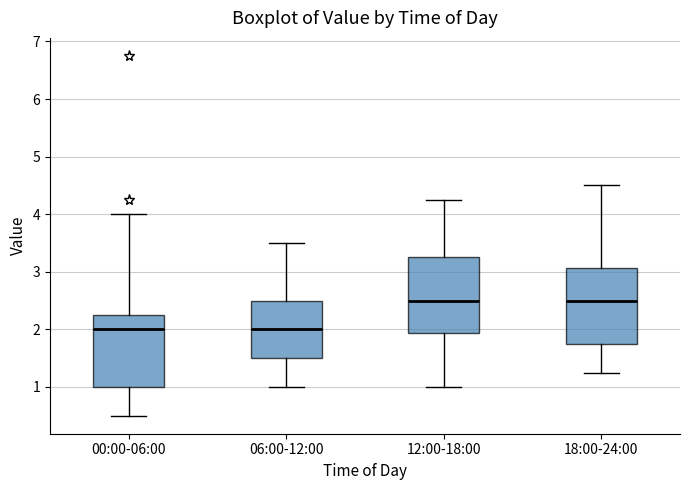

Where is the upper edge of the box for 18:00-24:00 on the y-axis? The values are not printed on the chart, so give them approximately, as read against the axis.

3.1